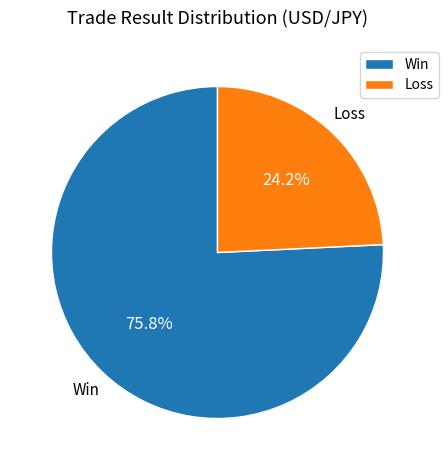

Is there any slice that represents more than half of the pie?

Yes